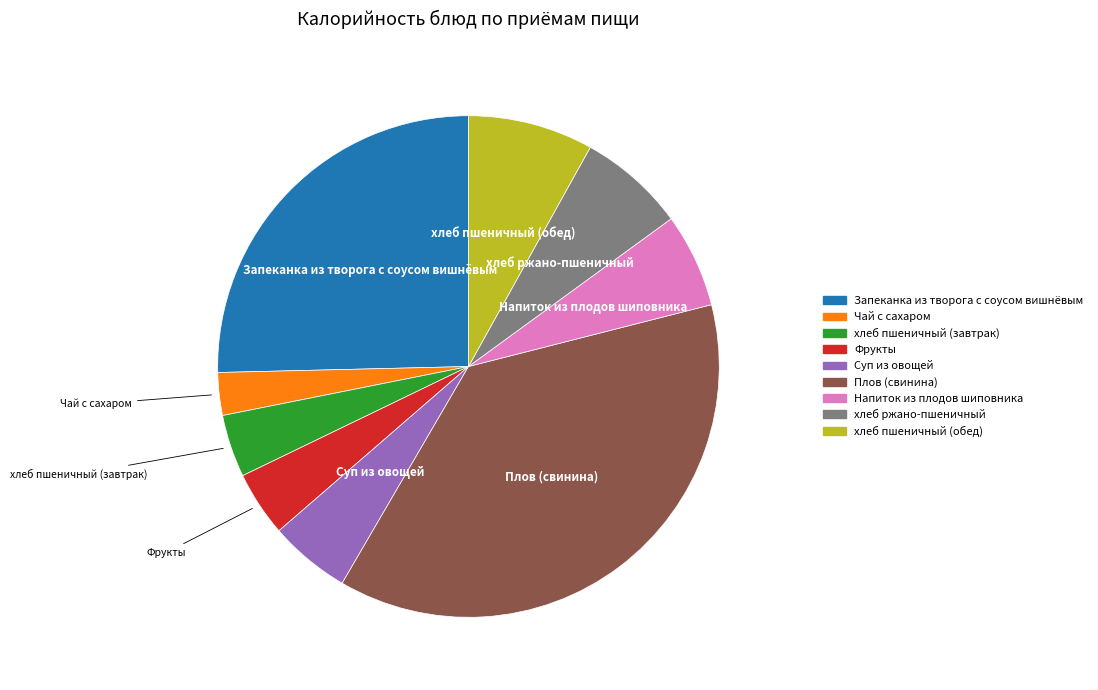

Is there any slice that represents more than half of the pie?

No